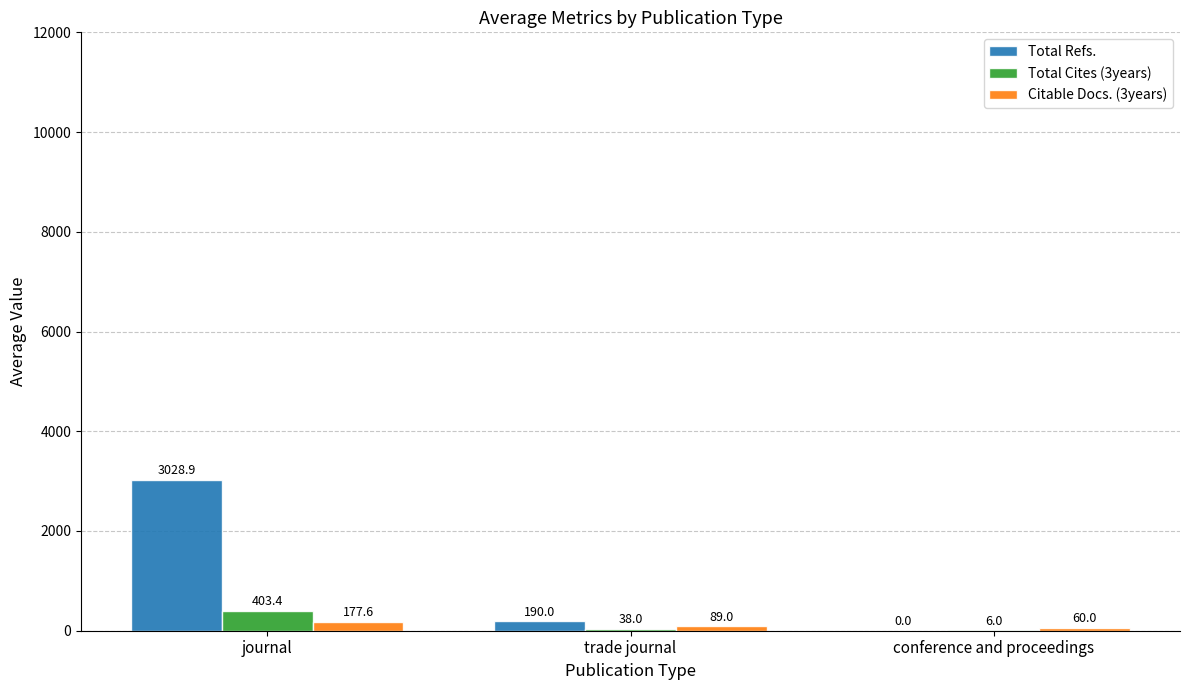

Which category has the highest value in the Total Cites (3years) series?

journal